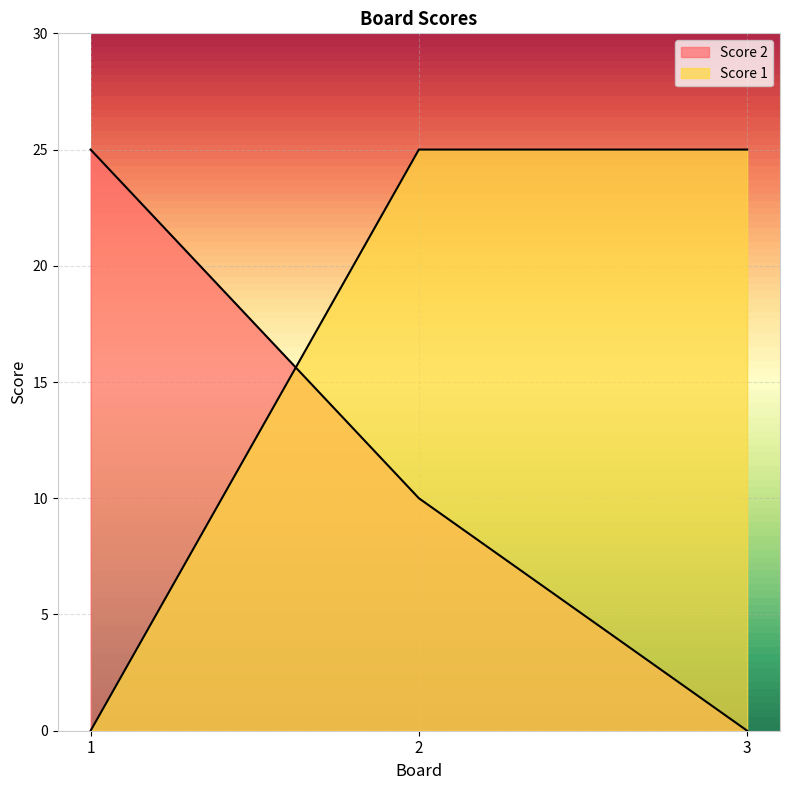

What is the difference between the maximum and minimum values in the Score 2 series?

25